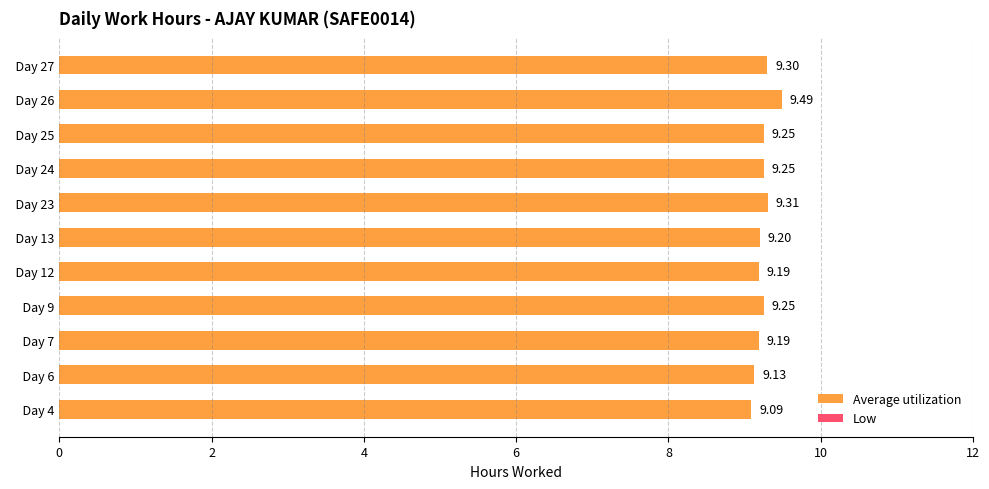

What is the difference between the maximum and minimum values?

0.4